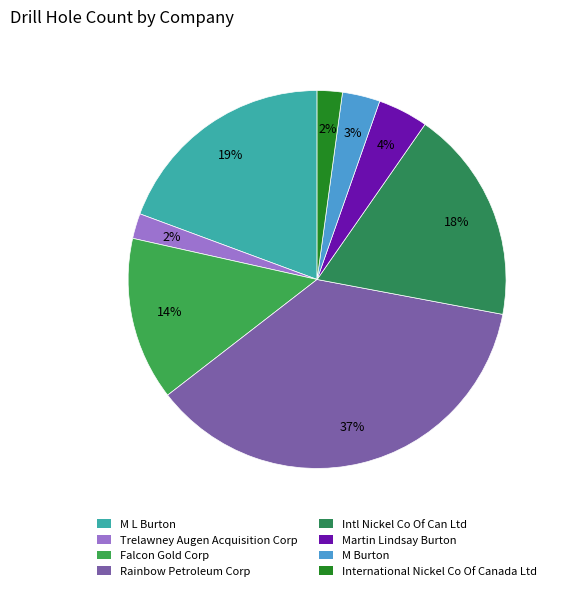

Which category has the biggest portion of the pie?

Rainbow Petroleum Corp